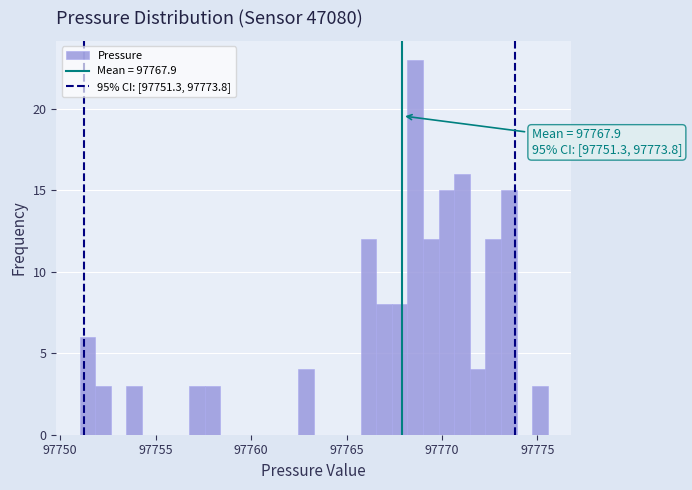

Read against the x-axis, roughly where is the centre of the tallest bar?

97768.5